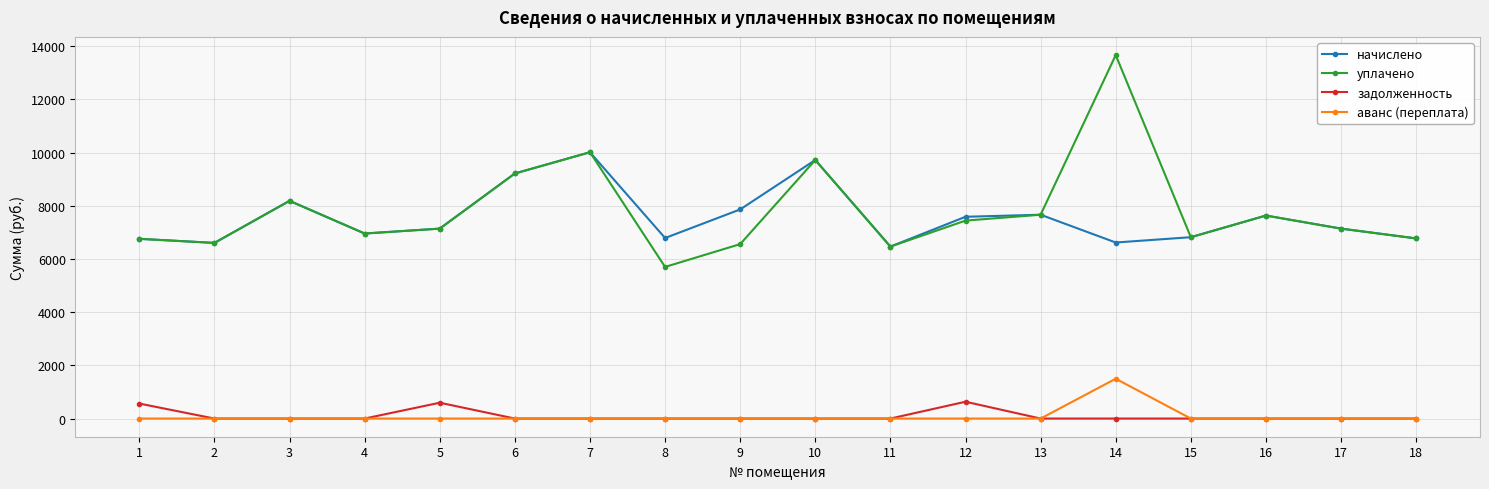

Rank the series by their maximum value, from lowest to highest.

задолженность, аванс (переплата), начислено, уплачено